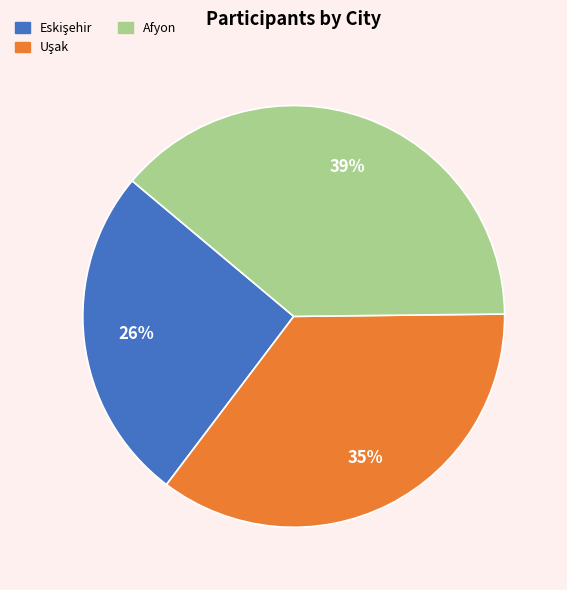

To the nearest percent, what is the difference between the largest and smallest slice percentages?

13%